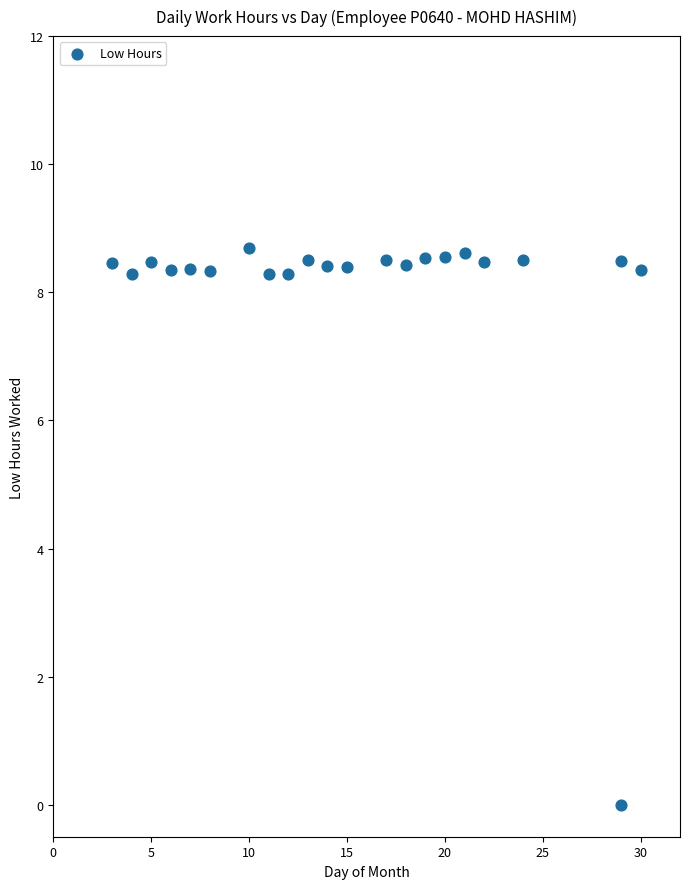

What is the range of Y values (max minus min)?

8.7